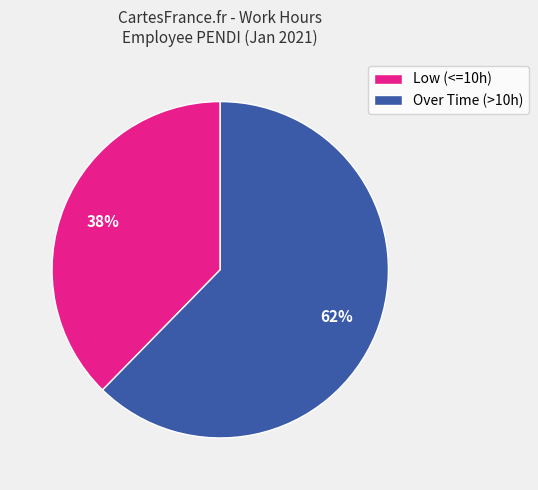

To the nearest percent, what is the average slice percentage?

50%